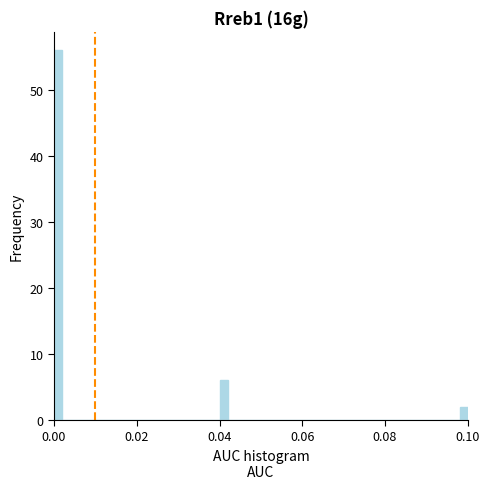

Read against the x-axis, roughly where is the centre of the tallest bar?

0.002